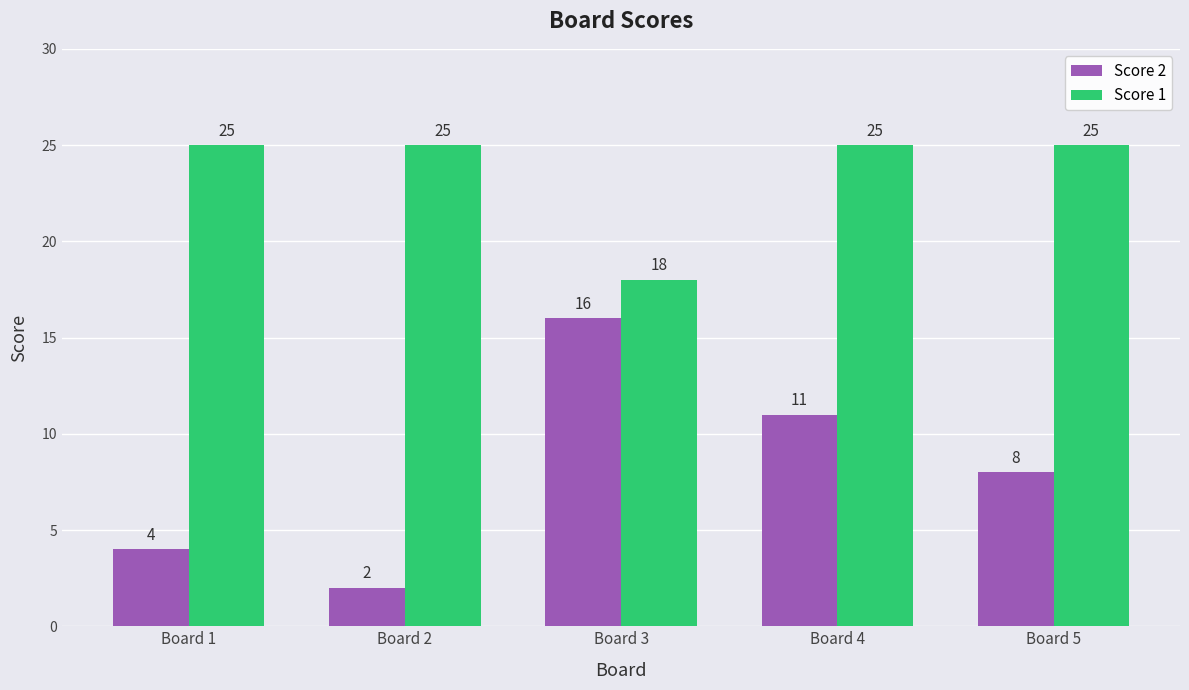

Where is Score 1 nearest to the value 21?

Board 3